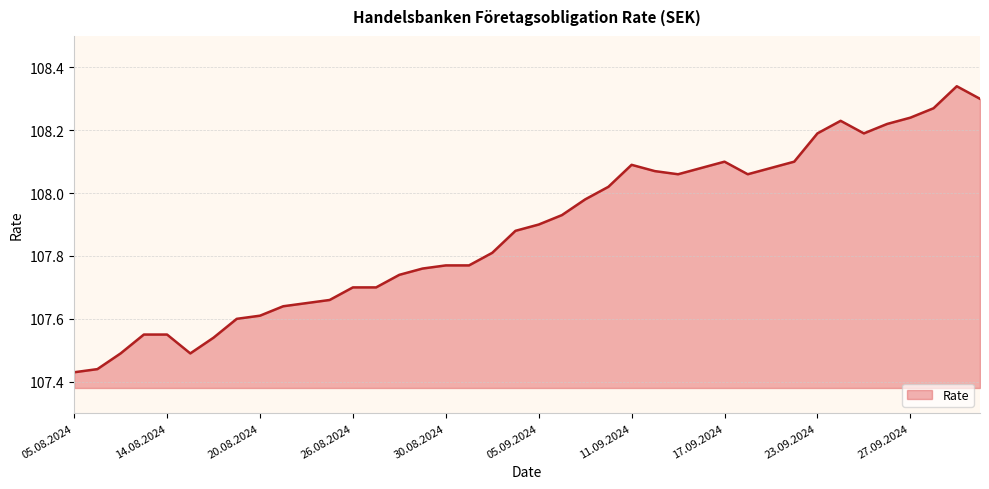

What is the difference between the maximum and minimum values?

0.9